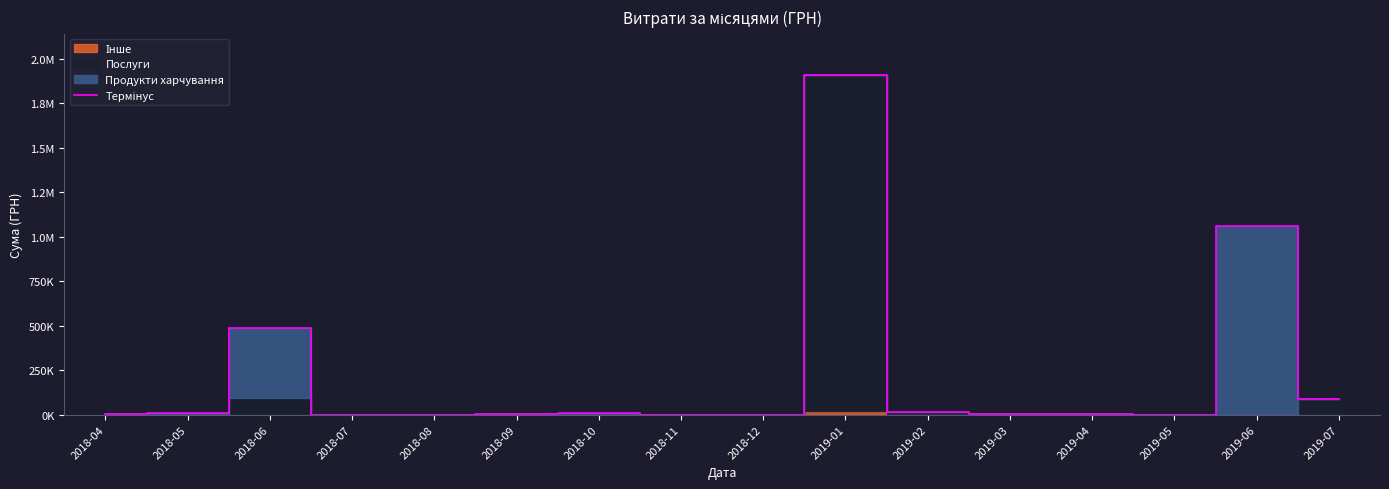

Reading left to right, list all the values displayed in this chart.

2018-04=4538.0	2018-05=9401.0	2018-06=488904.1	2018-07=0.0	2018-08=0.0	2018-09=1320.0	2018-10=10383.5	2018-11=0.0	2018-12=0.0	2019-01=1911806.8	2019-02=15179.5	2019-03=1168.8	2019-04=1542.0	2019-05=0.0	2019-06=1063649.0	2019-07=88842.2